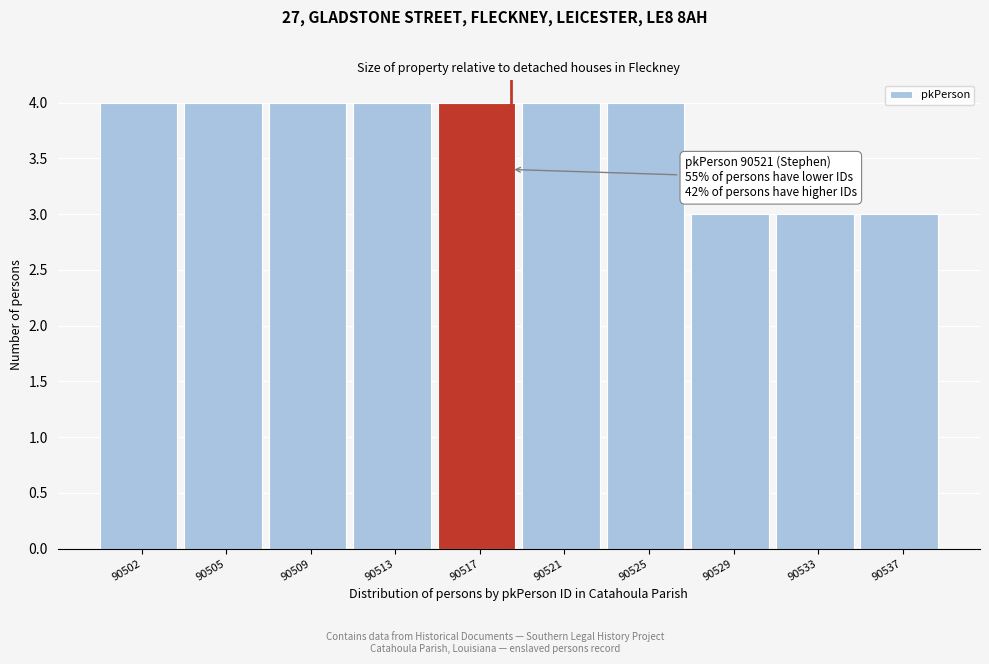

Reading left to right, list all the values displayed in this chart.

4	4	4	4	4	4	4	3	3	3